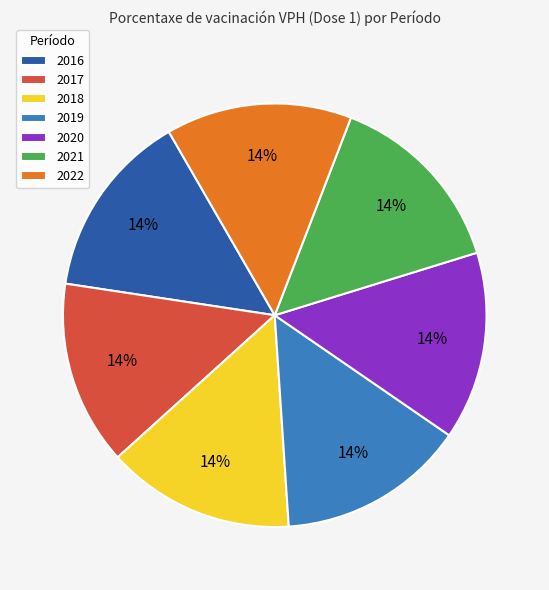

The 2020 slice represents 14% of the pie. True or false?

True